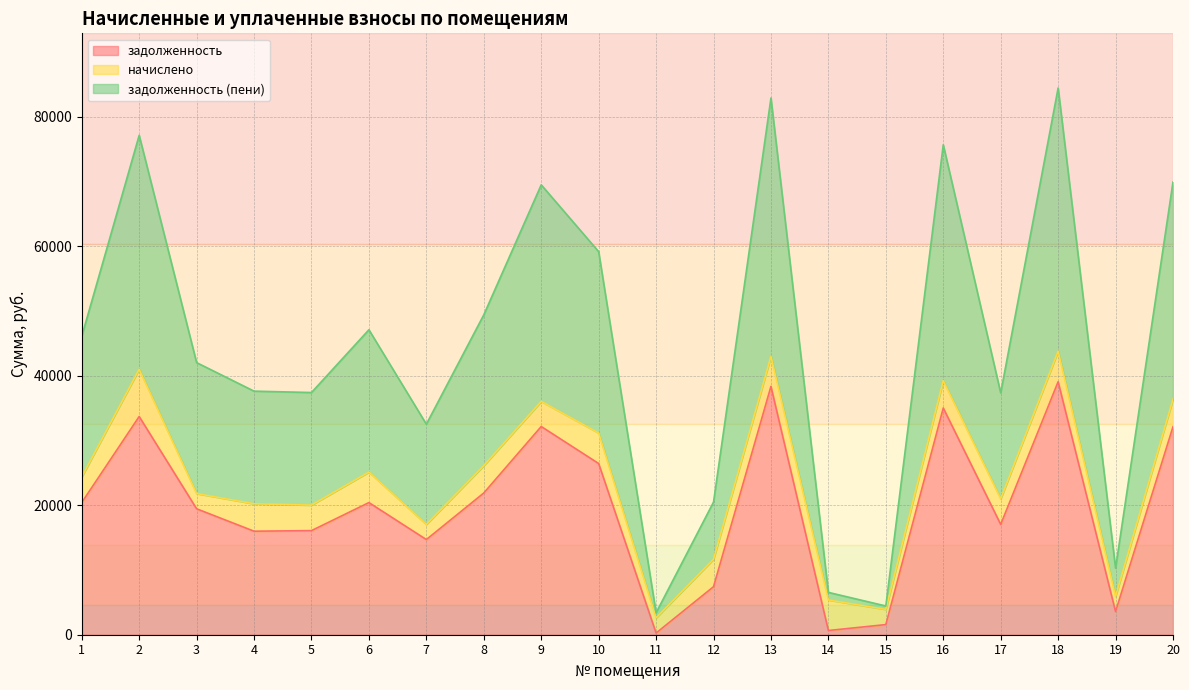

Read the задолженность value at 5.

16086.4